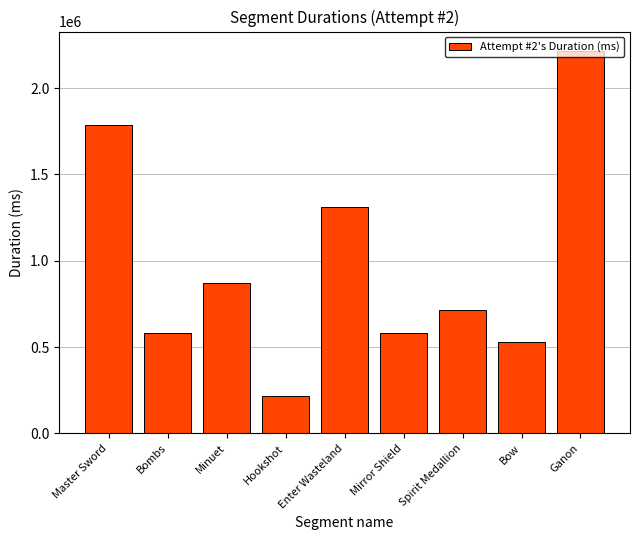

What is the change in value from Spirit Medallion to Bow?

-184583